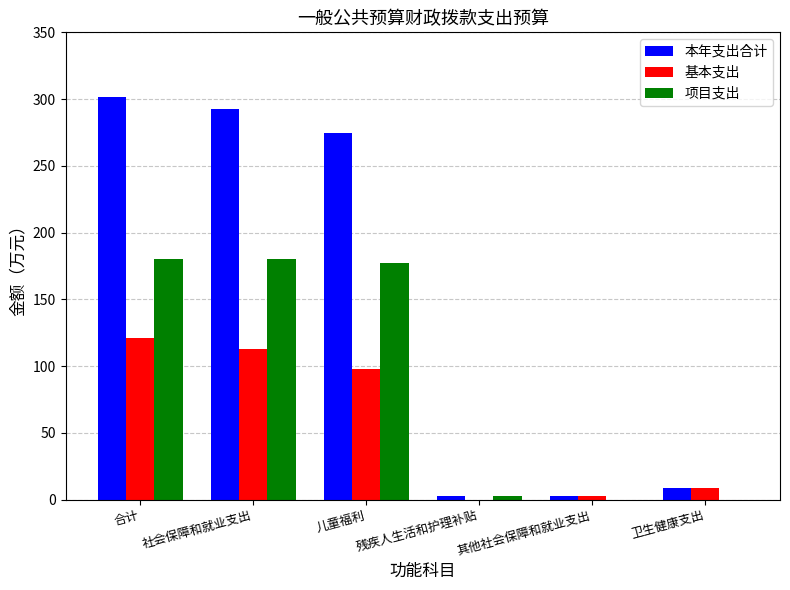

Where does the 本年支出合计 series first go above 274?

合计